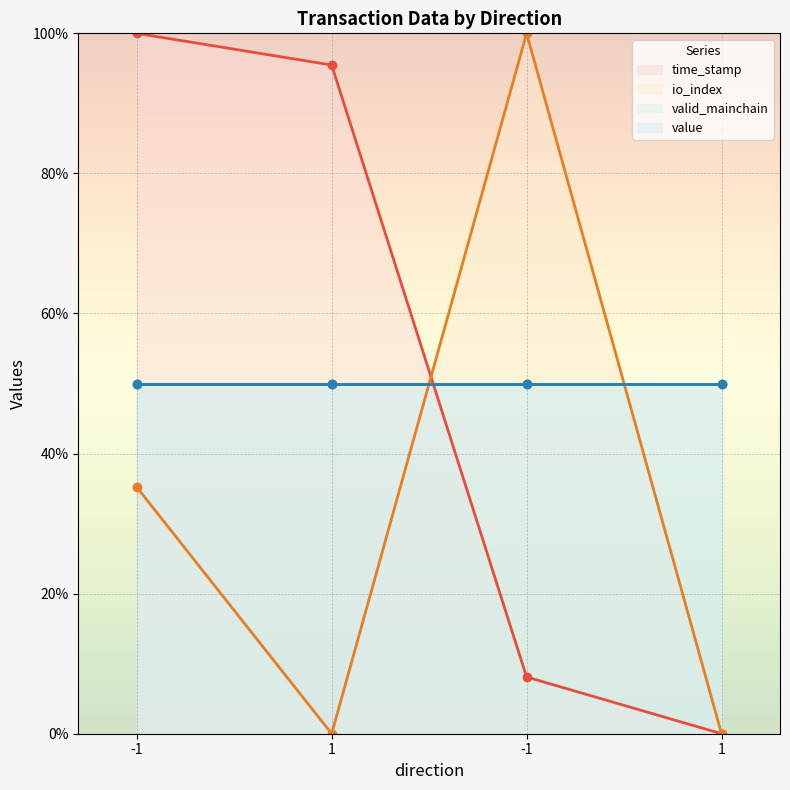

What is the label of the 3rd point from the right?

1